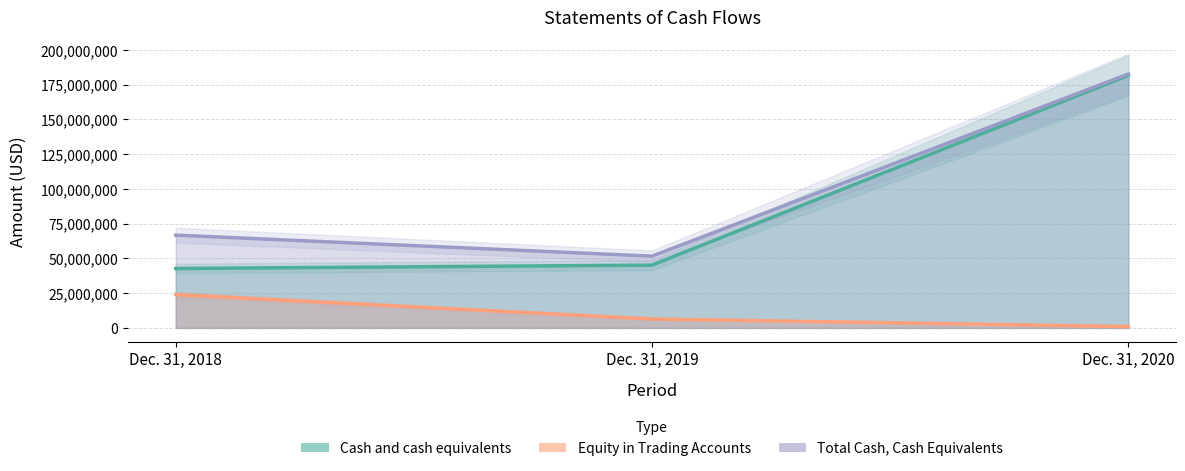

List the labels in order of Cash and cash equivalents value, largest first.

Dec. 31, 2020, Dec. 31, 2019, Dec. 31, 2018